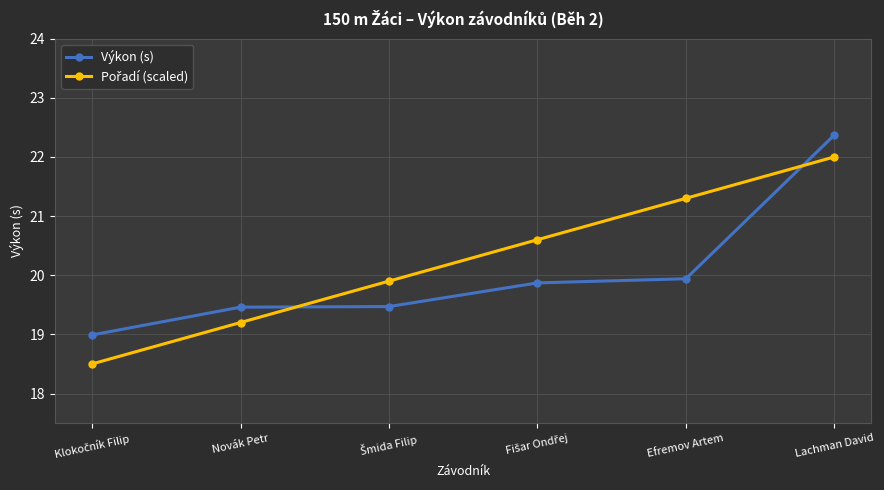

At which category is the sum across all series the highest?

Lachman David